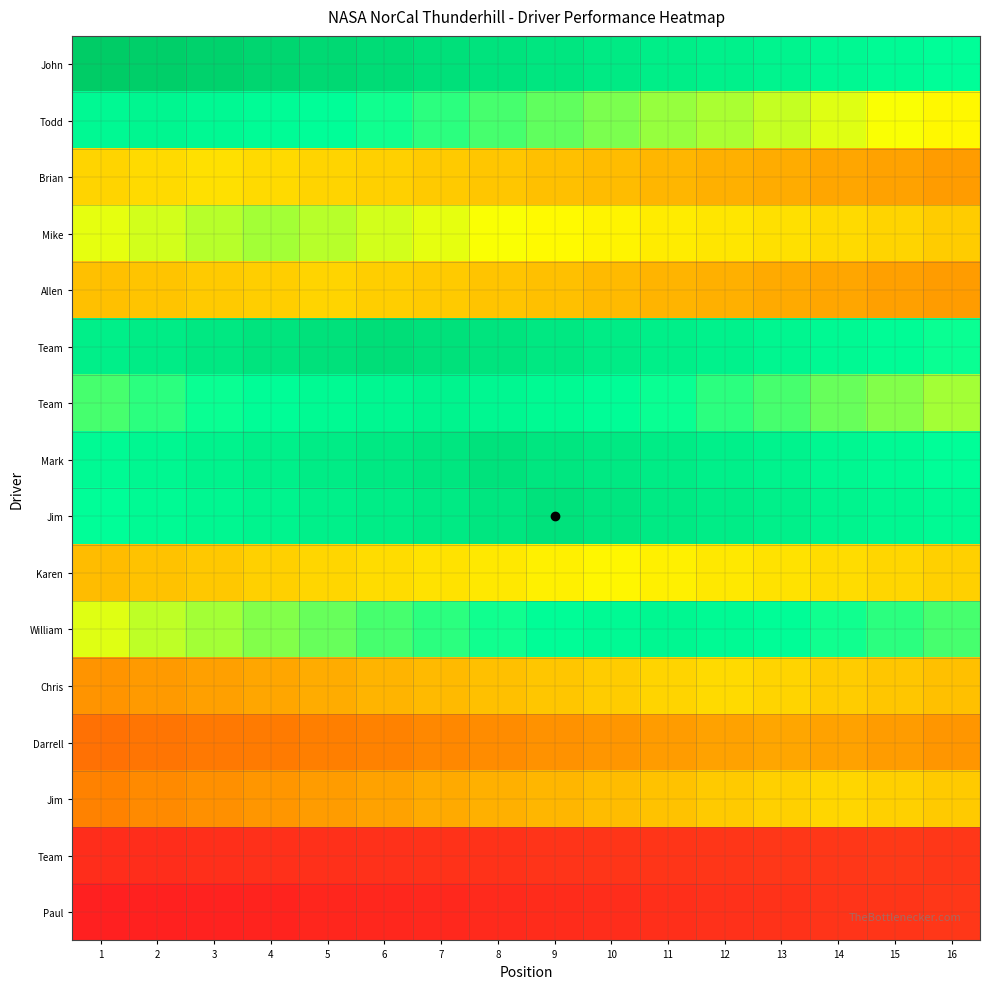

How many categories are shown in the chart?

16